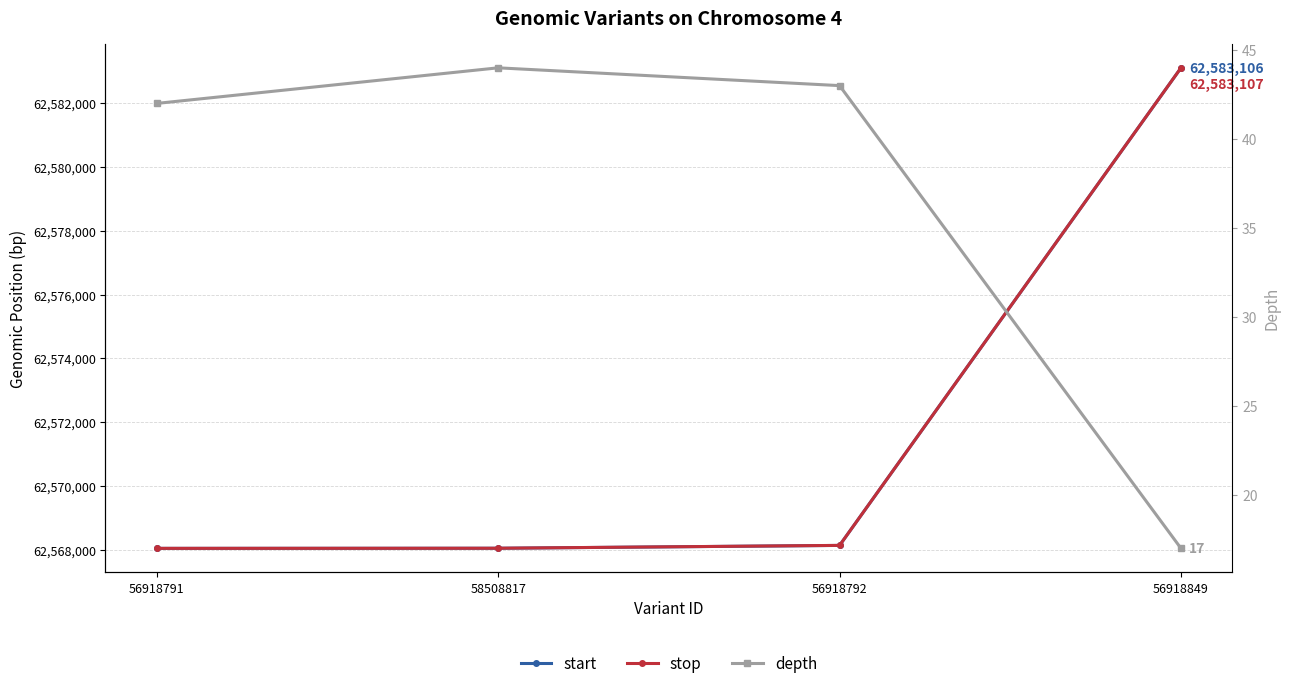

What is the average value of the depth series?

36